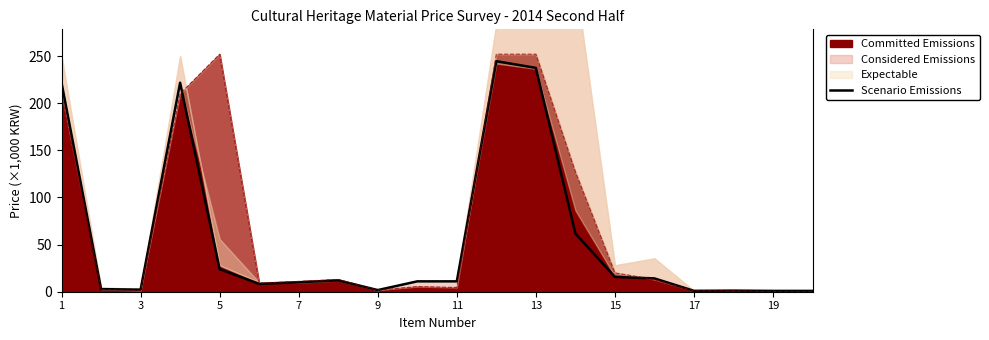

What is the value of the 1st point from the left?

221.7